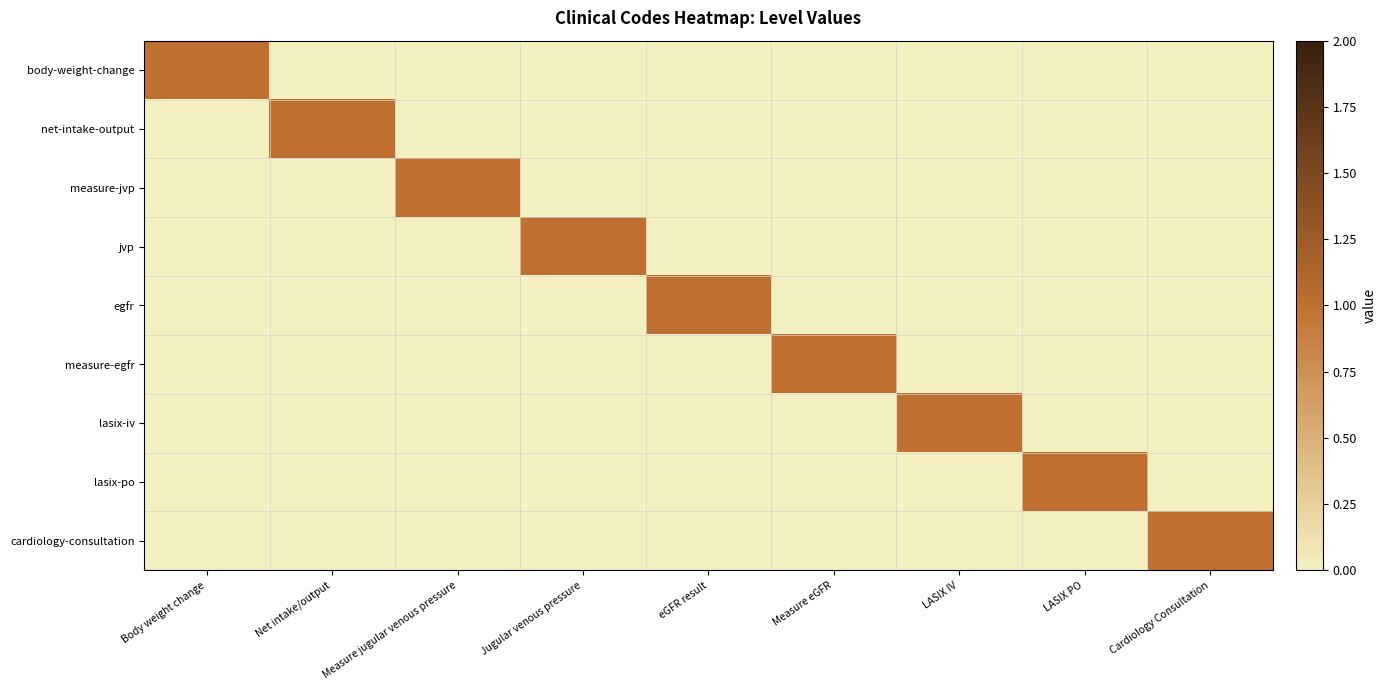

Between Cardiology Consultation and Measure jugular venous pressure, which is larger?

Cardiology Consultation